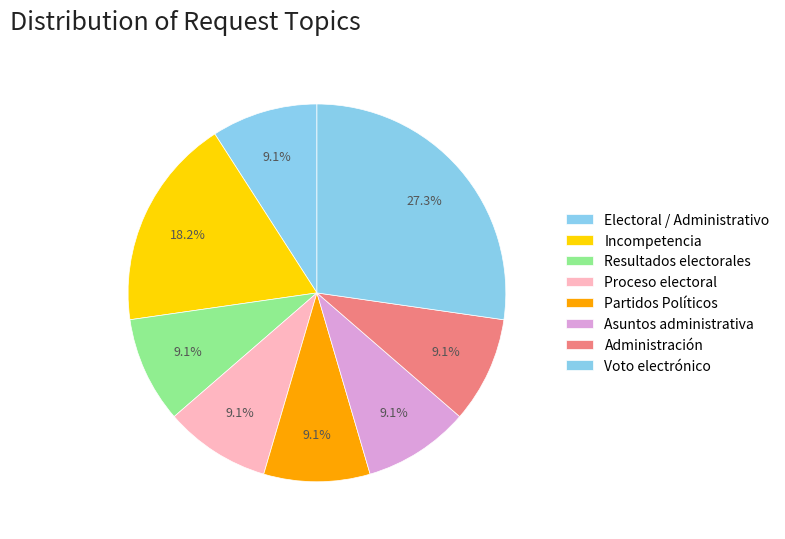

Count the number of slices in the pie.

8